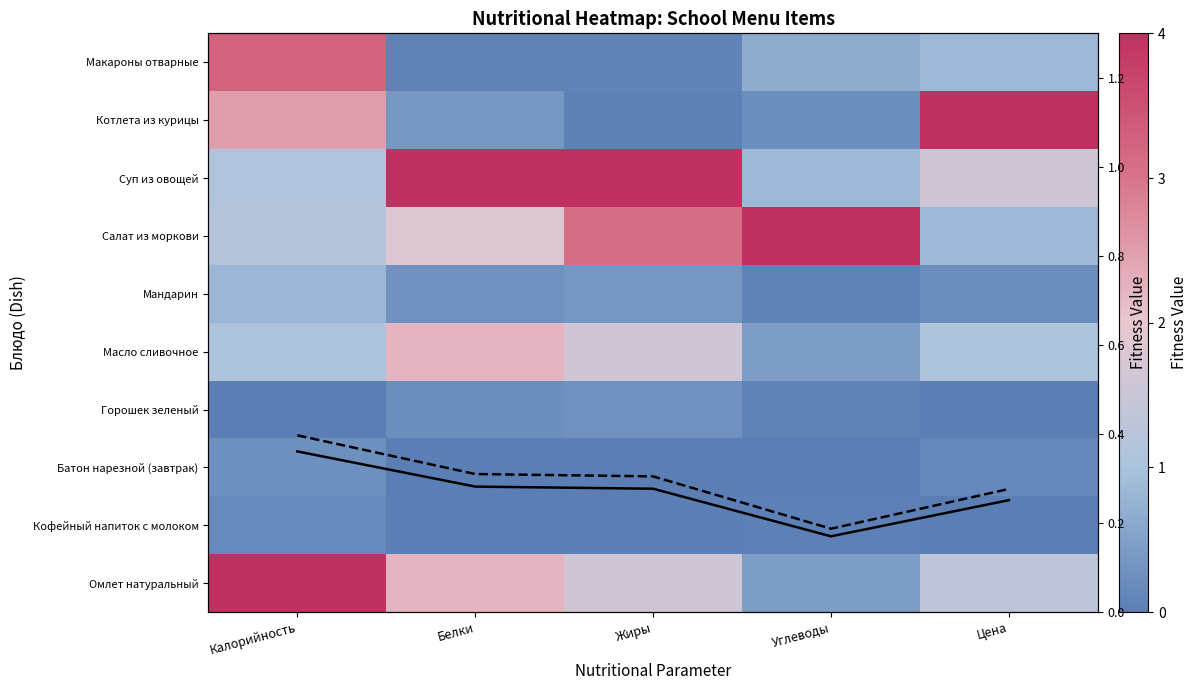

Which has a higher value, Калорийность or Жиры?

Калорийность